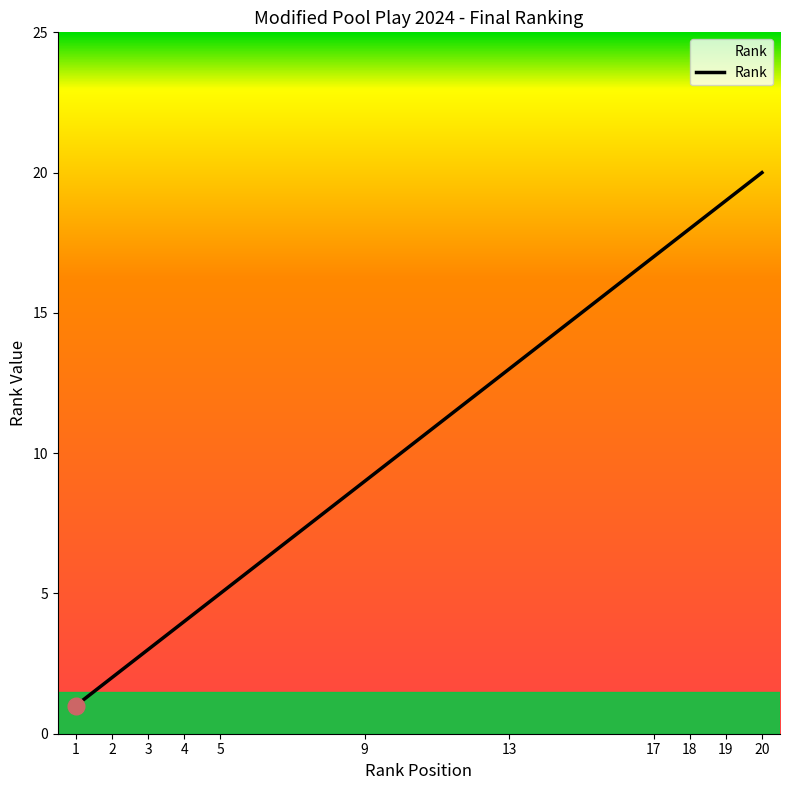

At which label is the value closest to 10?

9